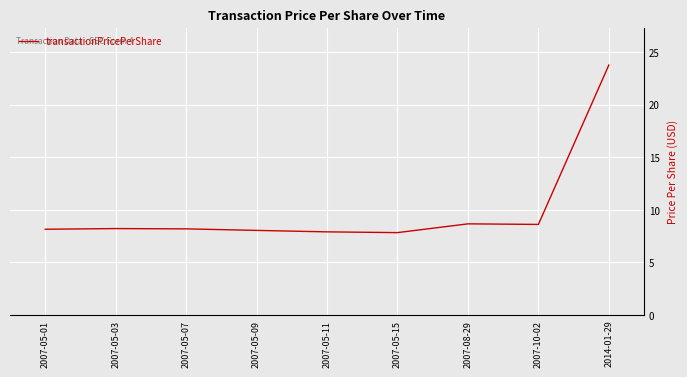

The value at 2014-01-29 is 23.8. True or false?

True